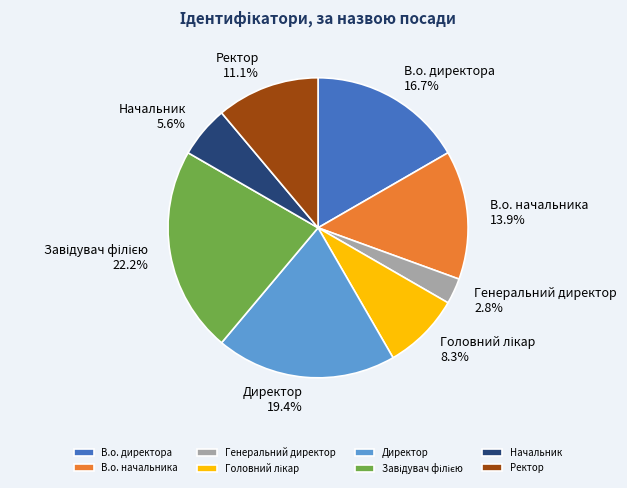

Which category has the smallest portion of the pie?

Генеральний директор